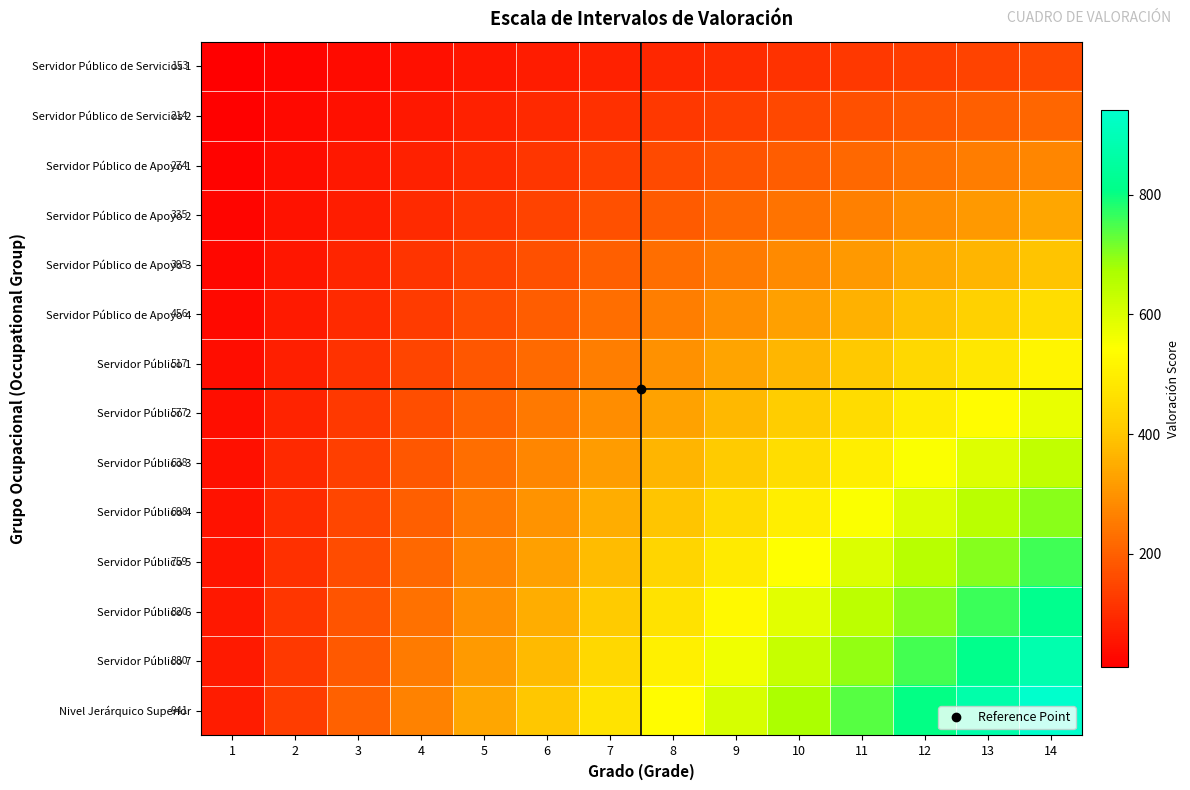

Is the value of Servidor Público de Apoyo 3 at 8 greater than the value of Servidor Público de Apoyo 4 at 4?

Yes